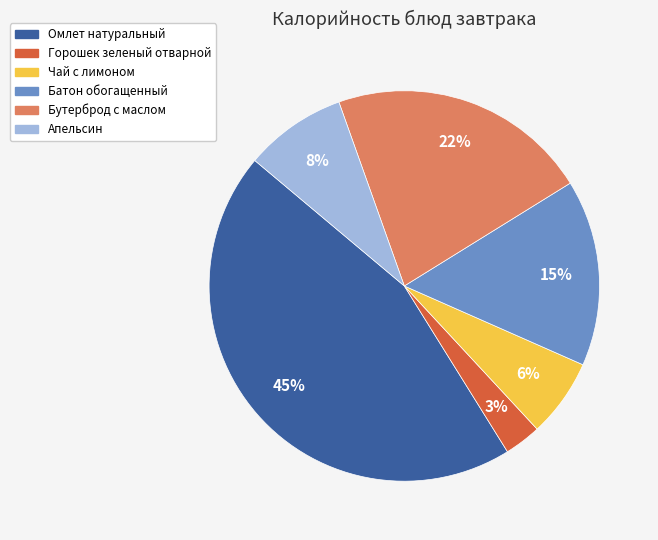

Rank the categories by value from lowest to highest.

Горошек зеленый отварной, Чай с лимоном, Апельсин, Батон обогащенный, Бутерброд с маслом, Омлет натуральный